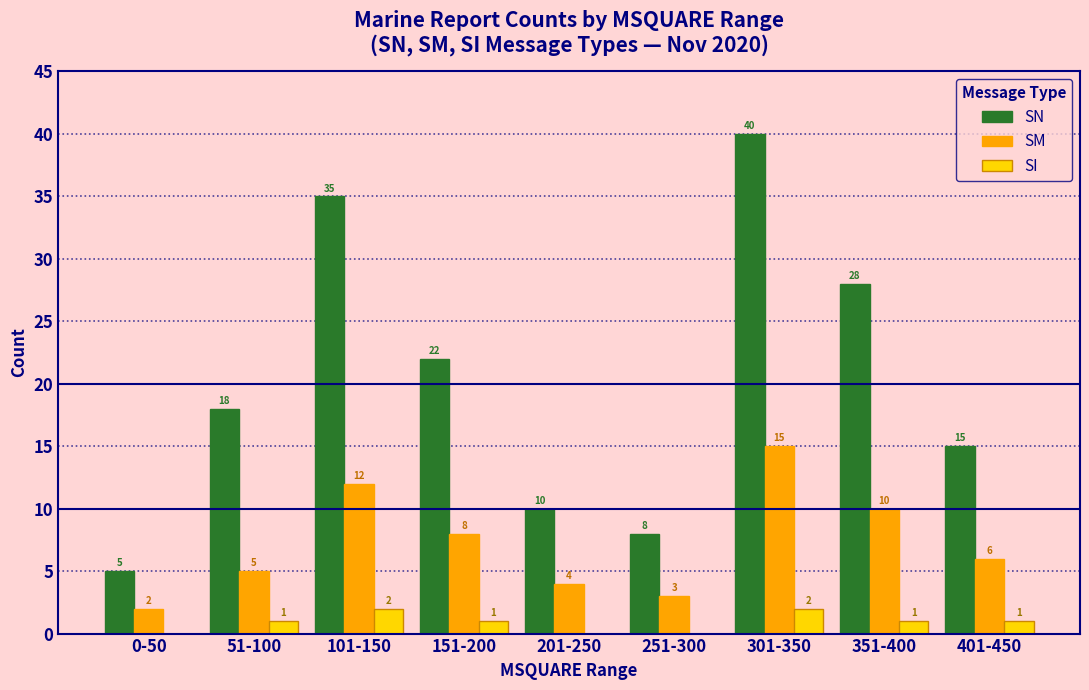

Reading left to right, transcribe all the data shown in this chart.

SN: 5	18	35	22	10	8	40	28	15
SM: 2	5	12	8	4	3	15	10	6
SI: 0	1	2	1	0	0	2	1	1